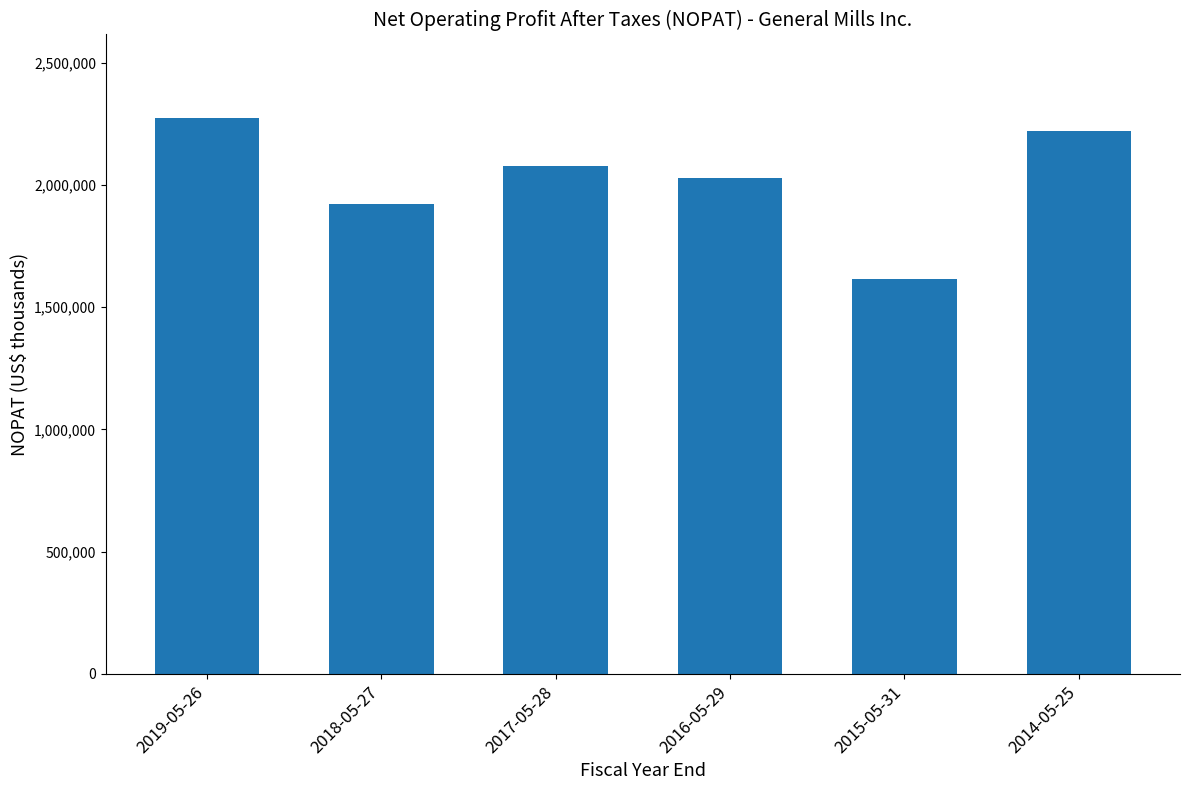

What is the sum of all values?

12139089